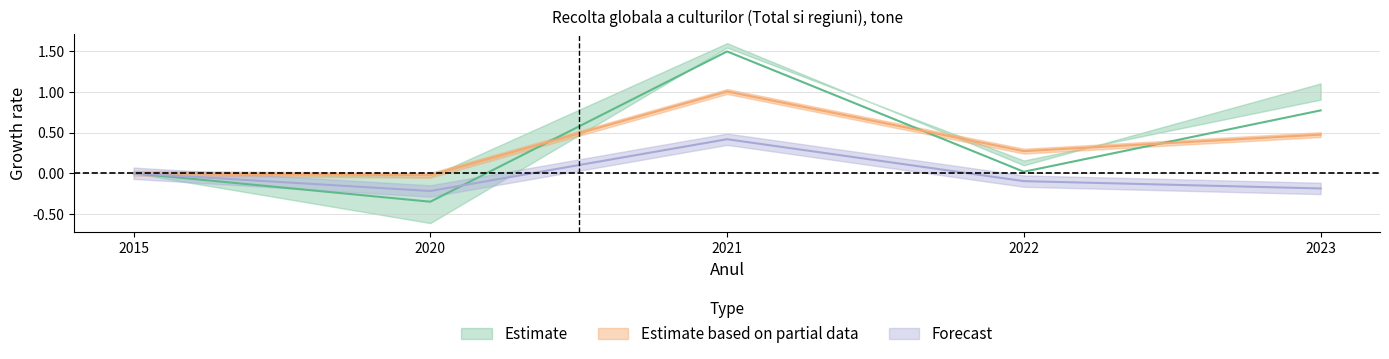

Reading right to left, transcribe all the data shown in this chart.

Cereale (Total): 2023=0.8	2022=0.0	2021=1.5	2020=-0.4	2015=0.0
Floarea-soarelui (Total): 2023=0.5	2022=0.3	2021=1.0	2020=-0.0	2015=0.0
Sfecla de zahar (Total): 2023=-0.2	2022=-0.1	2021=0.4	2020=-0.2	2015=0.0